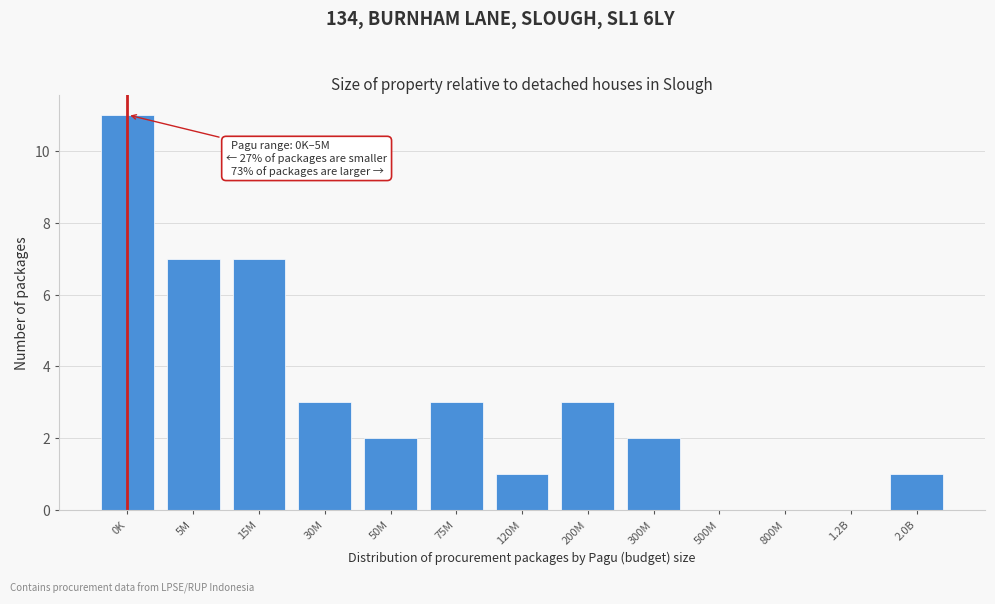

Reading left to right, list all the values displayed in this chart.

0K=11	5M=7	15M=7	30M=3	50M=2	75M=3	120M=1	200M=3	300M=2	500M=0	800M=0	1.2B=0	2.0B=1